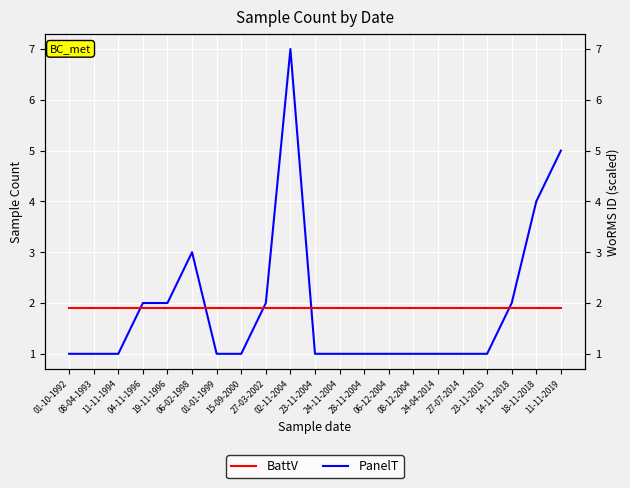

How many lines are shown in the chart?

2